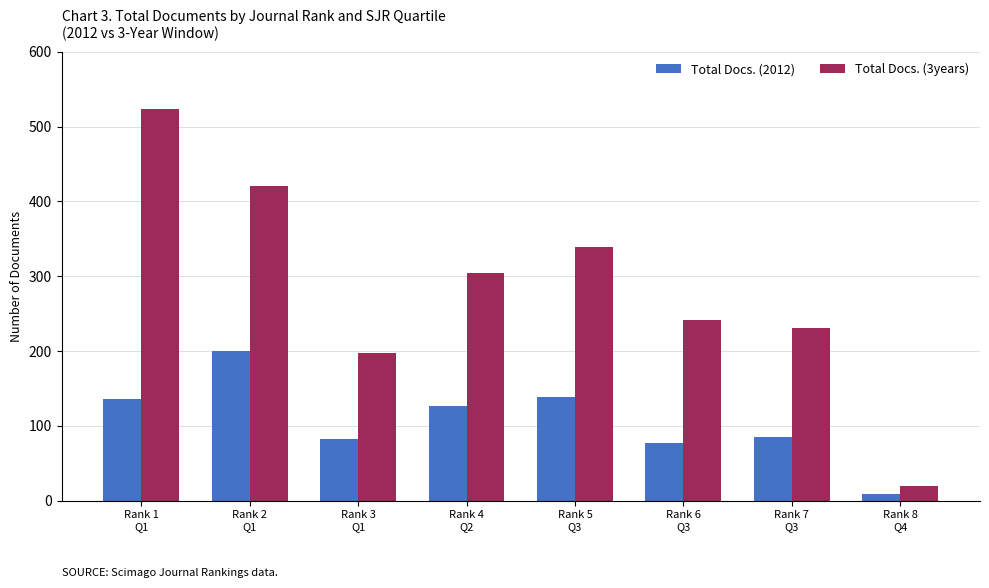

Does the chart contain any negative values?

No